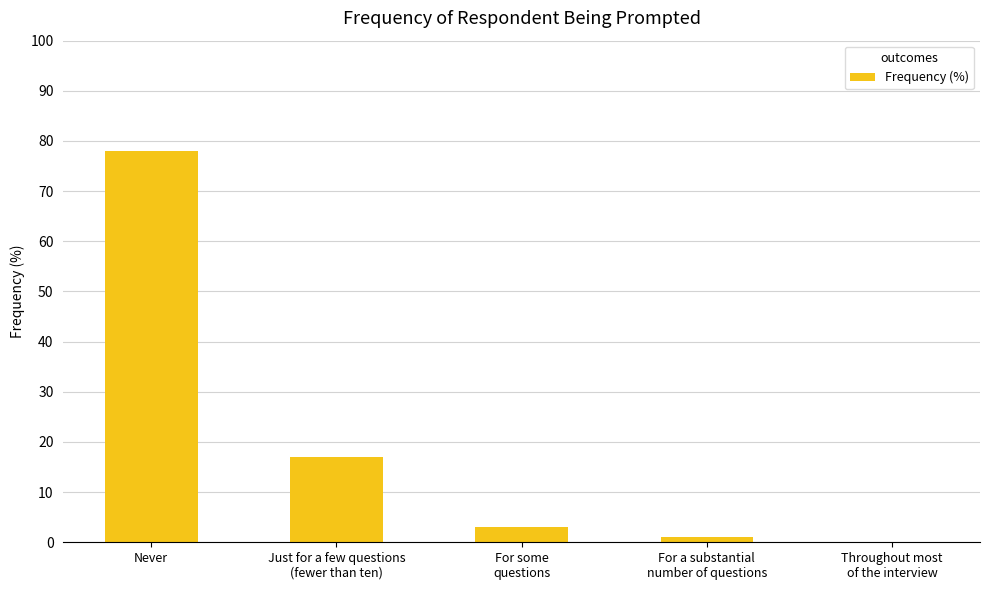

What is the sum of all values?

99